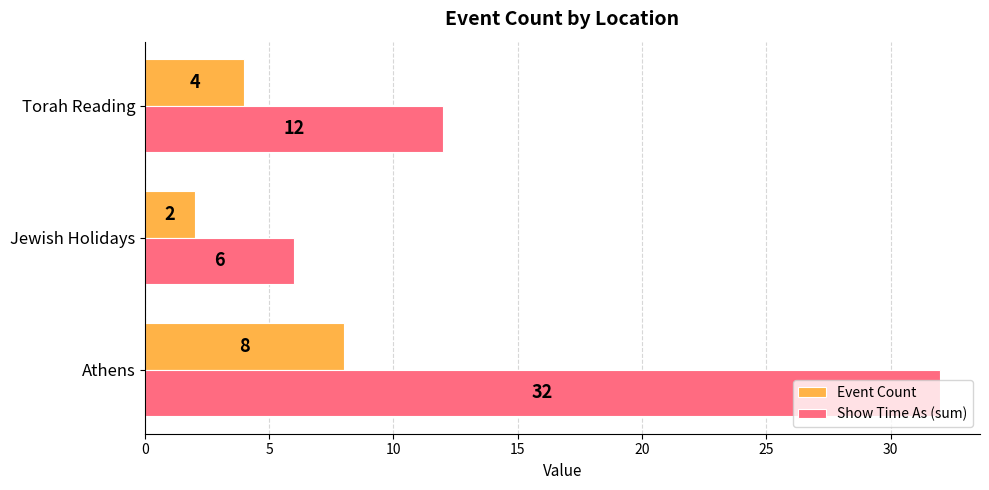

How many Show Time As (sum) values are between 6 and 32?

3